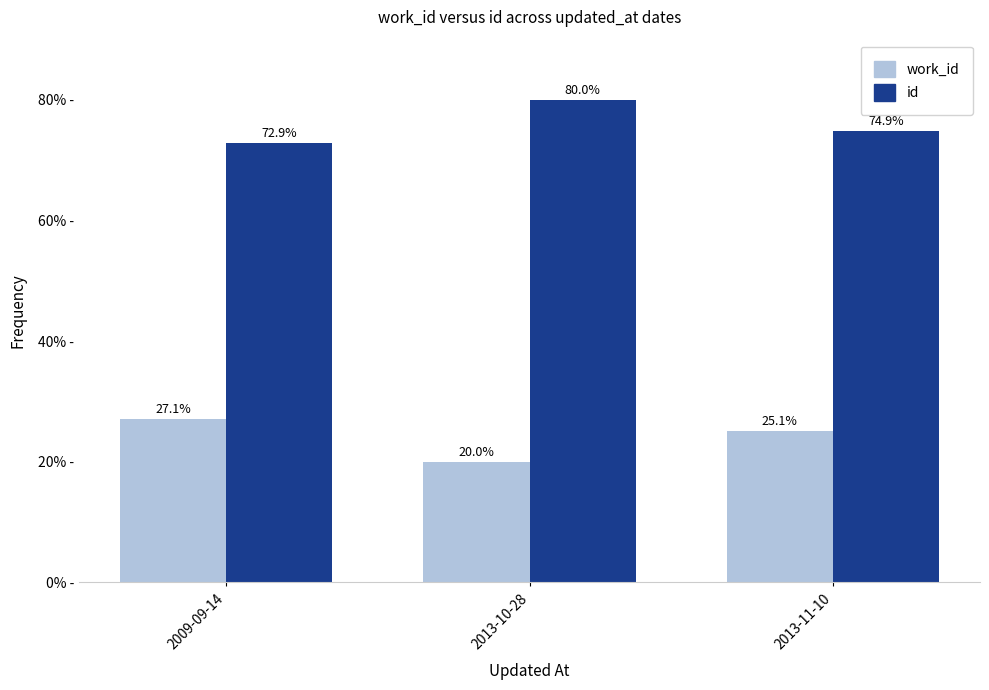

Is the value of work_id at 2009-09-14 greater than the value of id at 2013-10-28?

No